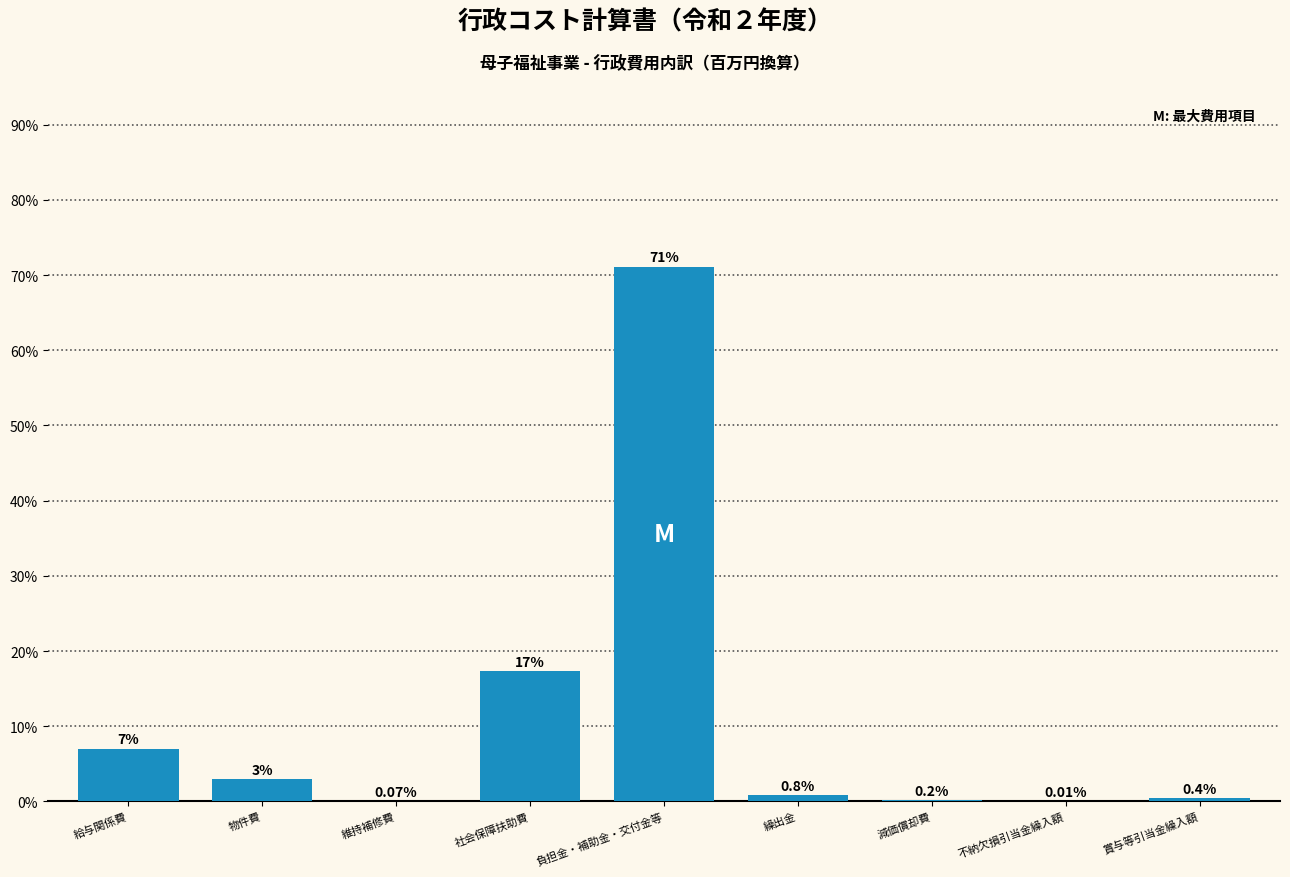

Which has a higher value, 負担金・補助金・交付金等 or 維持補修費?

負担金・補助金・交付金等